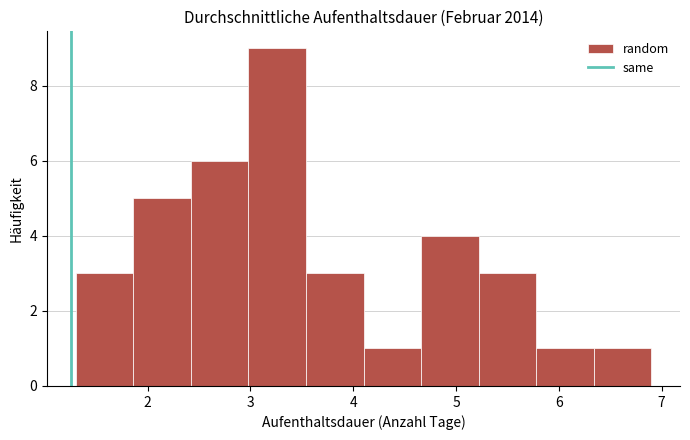

What is the height of the bar covering 5.78 to 6.34 on the x-axis? Neither the bar edges nor the heights are printed on the chart, so give them approximately, as read against the axes.

1